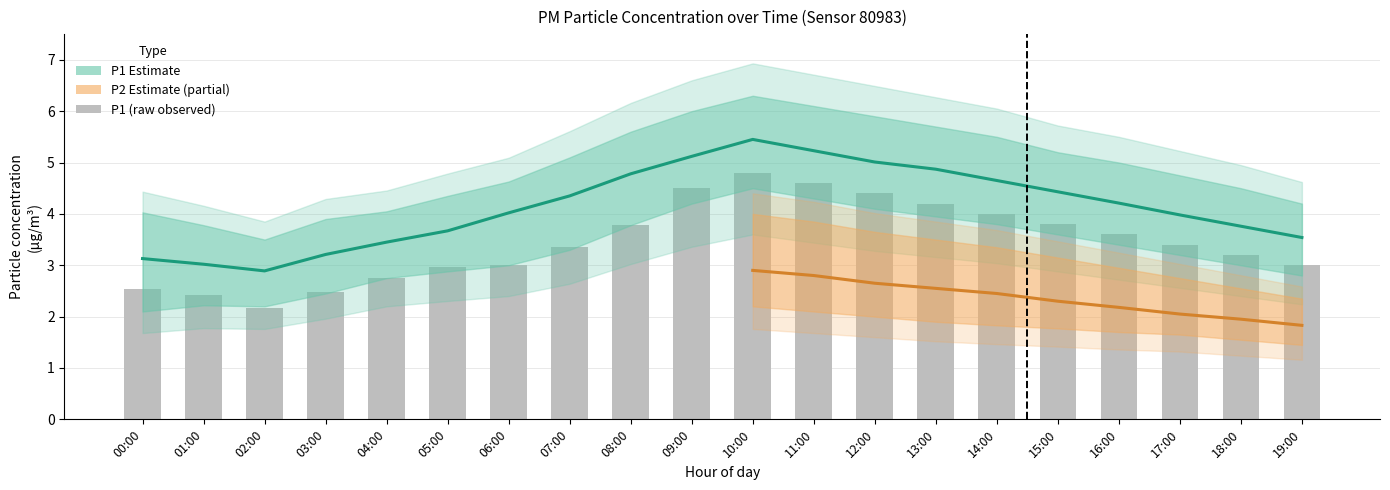

What is the value of the 6th bar from the left?

3.0